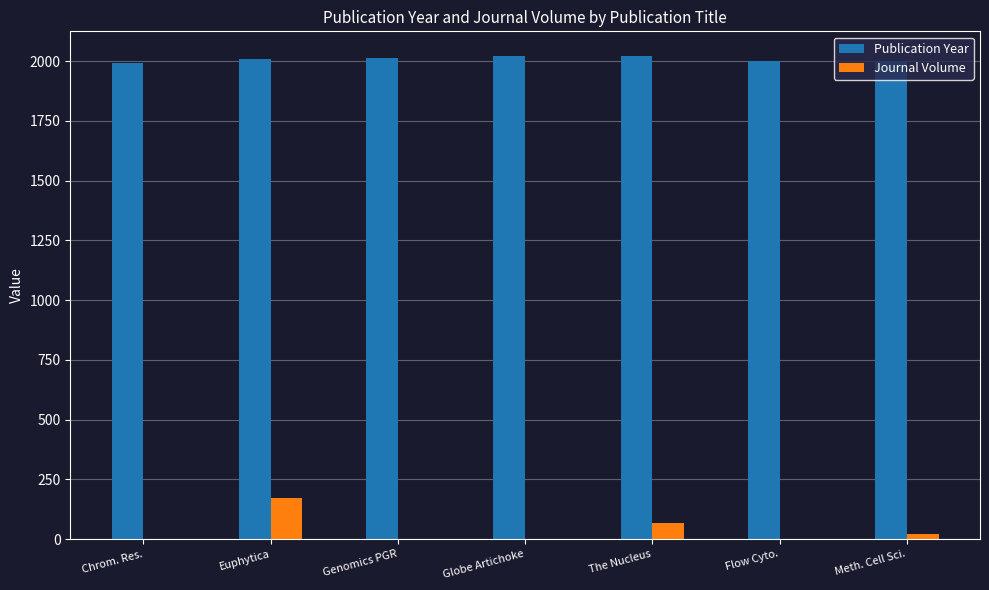

At which label is Journal Volume closest to 86?

The Nucleus